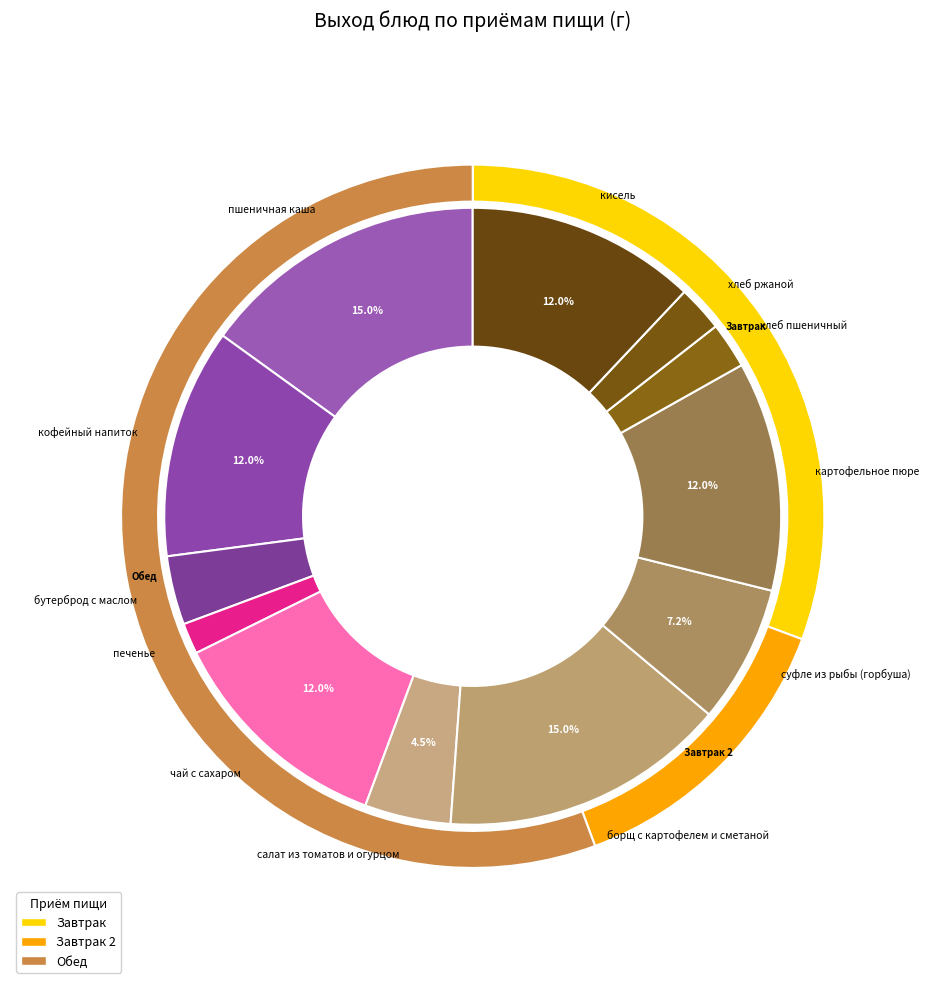

To the nearest percent, what portion does печенье represent?

2%